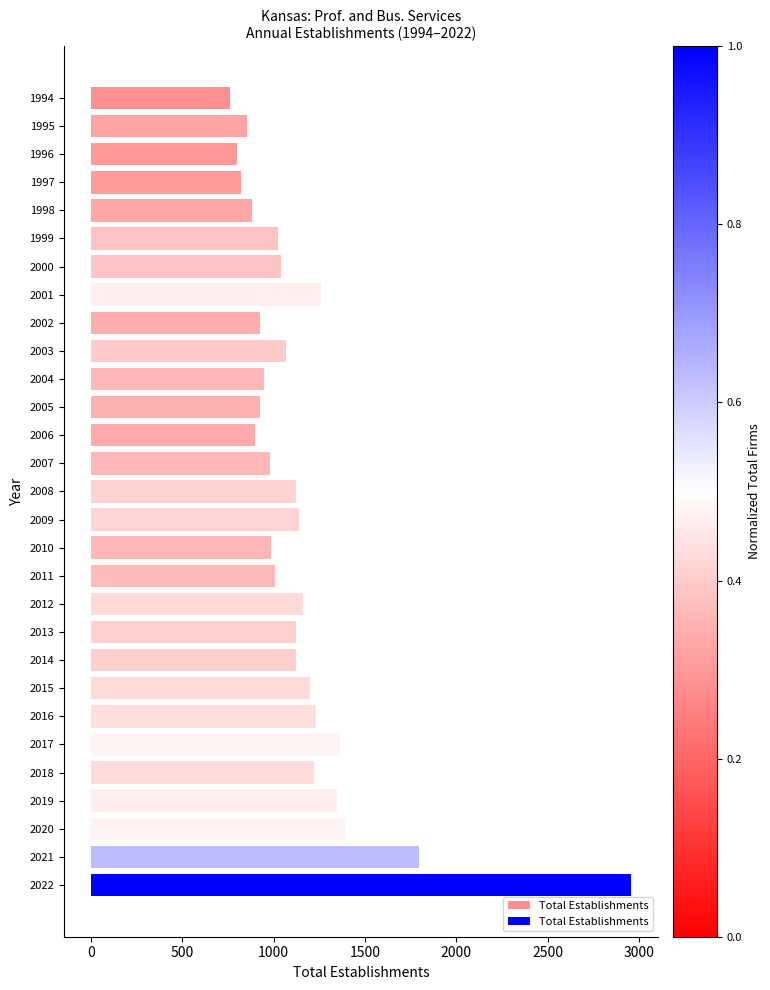

Where is the data nearest to the value 1860?

2021